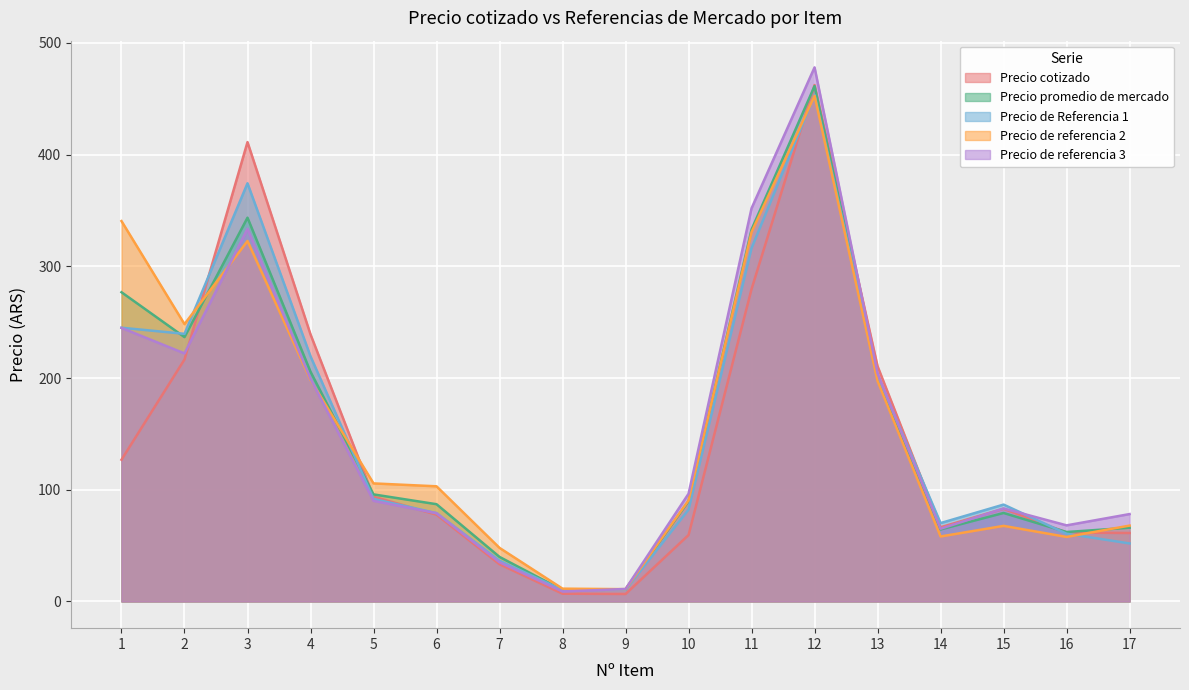

At which label does Precio de Referencia 1 reach its peak?

12